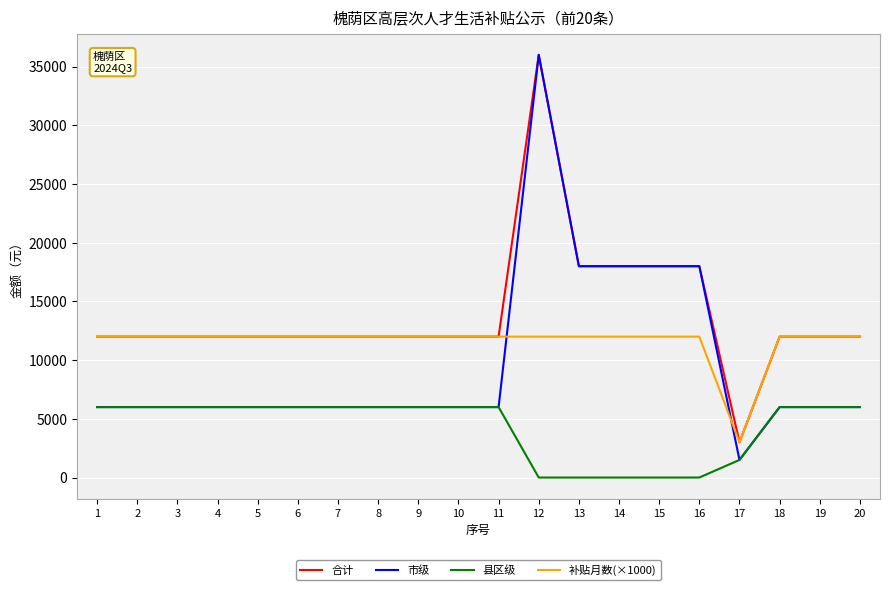

What is the maximum value shown in the chart?

36000